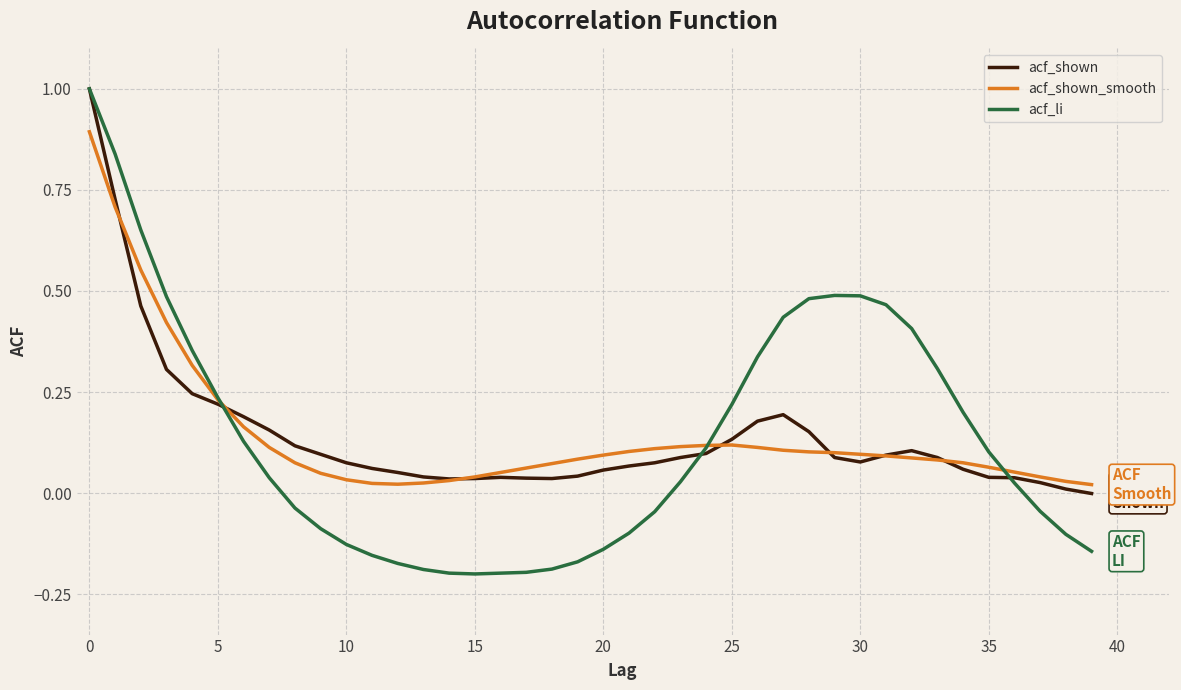

Which series has the largest range (max minus min)?

acf_li